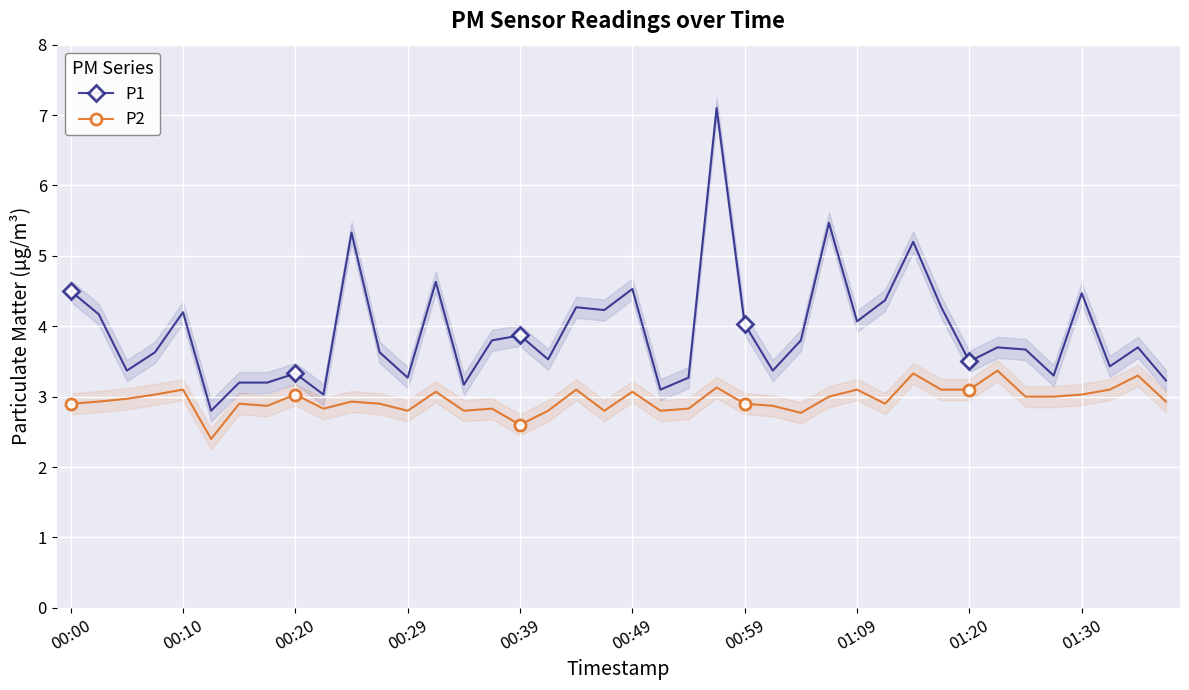

What is the value of the P1 point at the 9th from the left?

3.3